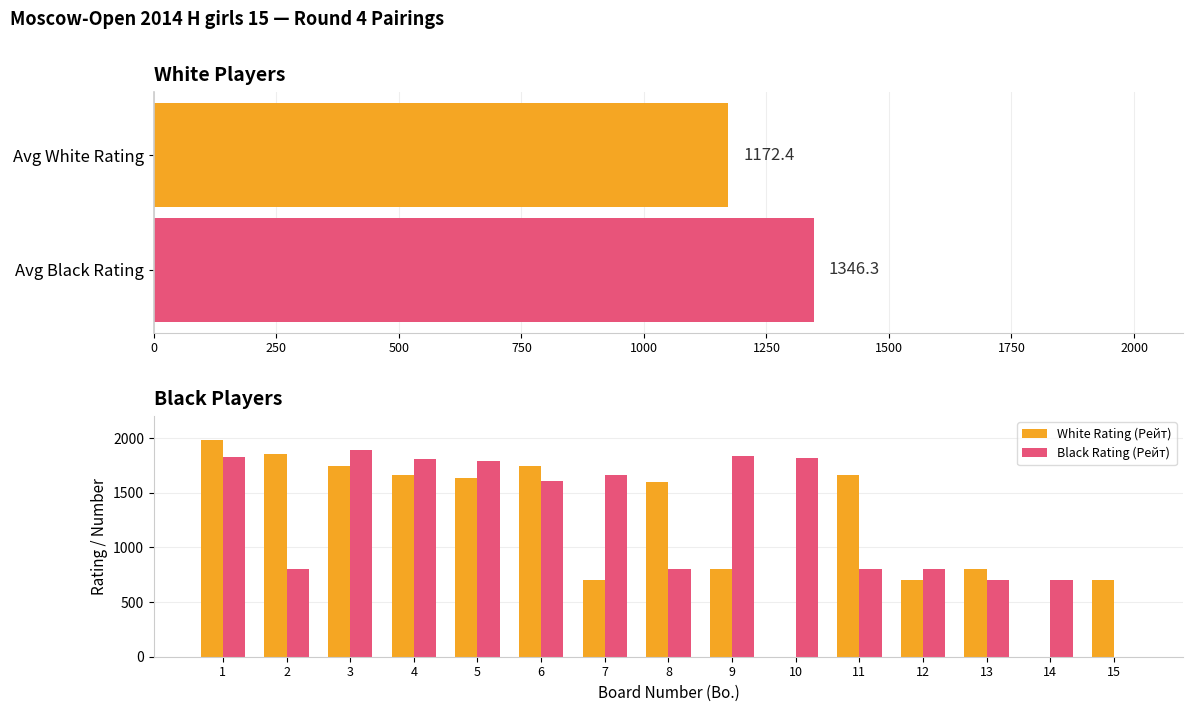

Is the value of White Rating (Рейт) at 4 greater than the value of Black Rating (Рейт) at 14?

Yes